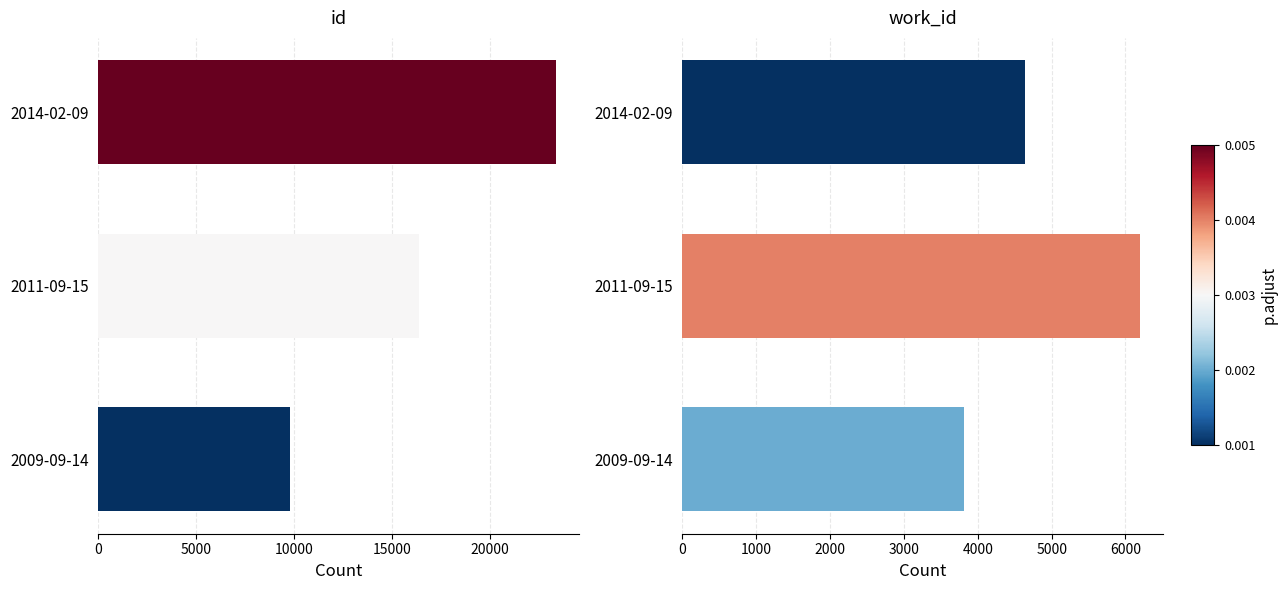

How many distinct data groups are displayed?

2